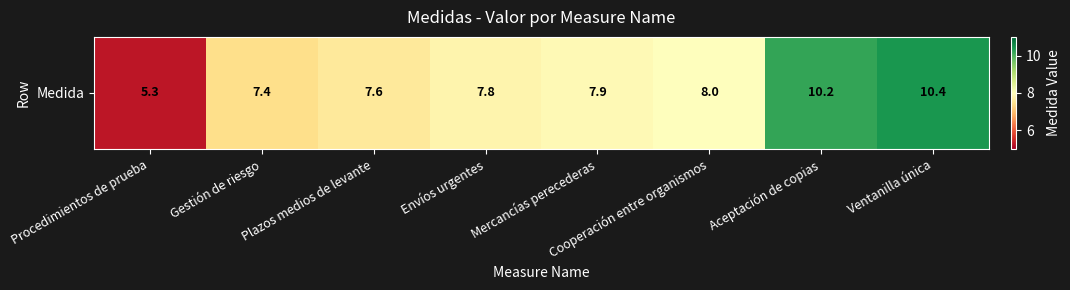

At which label is the value closest to 7?

Gestión de riesgo